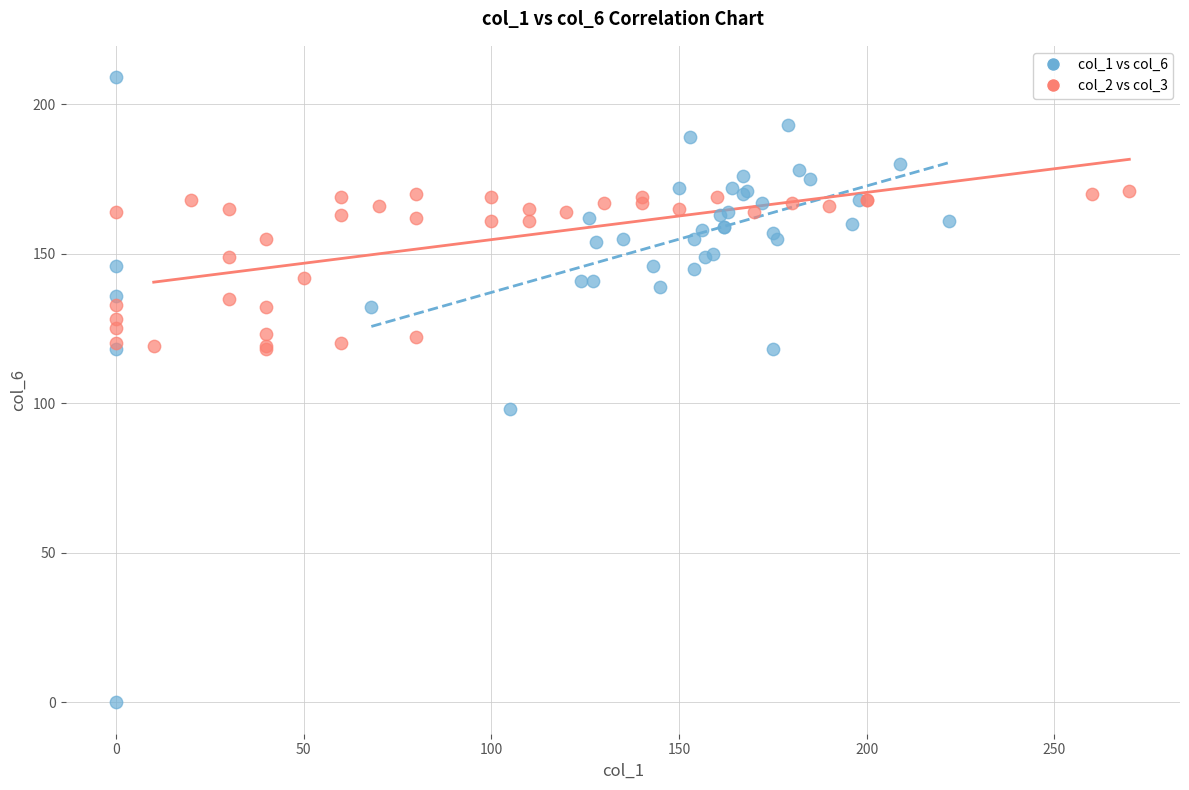

Which series has the widest spread of Y values?

col_1 vs col_6